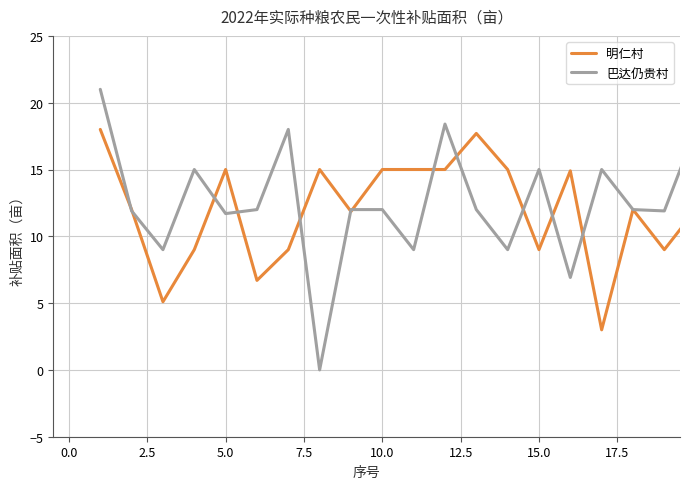

List the series in order of their peak value, highest first.

巴达仍贵村, 明仁村